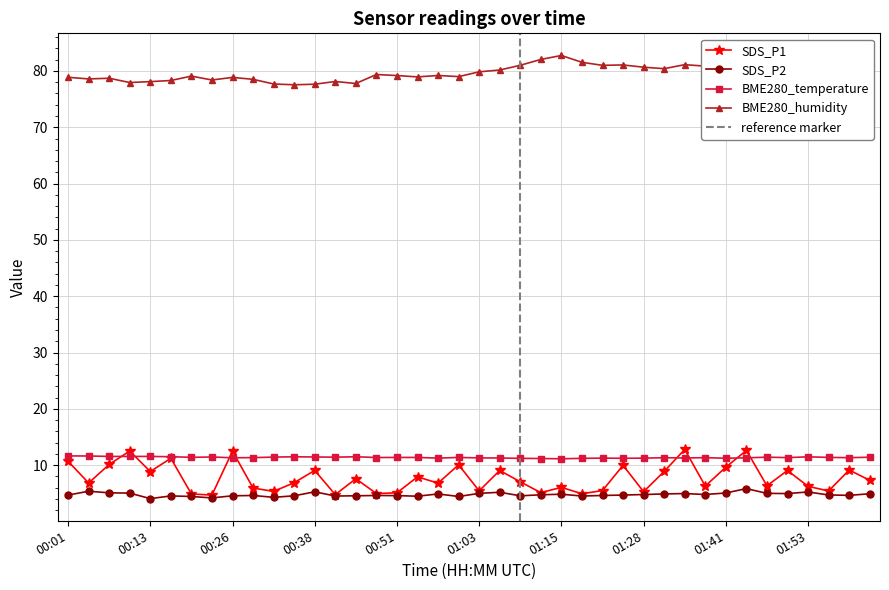

Reading left to right, transcribe all the data shown in this chart.

SDS_P1: 10.7	6.8	10.1	12.5	8.9	11.2	4.9	4.7	12.5	6.0	5.3	6.9	9.1	4.8	7.6	5.0	5.1	7.9	6.8	10.1	5.5	9.1	7.0	5.1	6.1	4.9	5.5	10.0	5.3	8.9	12.8	6.3	9.7	12.6	6.3	9.1	6.2	5.4	9.2	7.3
SDS_P2: 4.7	5.4	5.1	5.0	4.1	4.5	4.5	4.2	4.6	4.6	4.3	4.6	5.3	4.5	4.6	4.6	4.6	4.5	4.9	4.5	5.0	5.2	4.6	4.8	4.8	4.5	4.6	4.7	4.8	4.9	5.0	4.8	5.1	5.8	5.0	5.0	5.2	4.7	4.7	4.9
BME280_temperature: 11.7	11.6	11.6	11.6	11.6	11.5	11.4	11.5	11.3	11.3	11.4	11.5	11.5	11.4	11.5	11.4	11.4	11.4	11.3	11.4	11.3	11.3	11.2	11.2	11.1	11.2	11.3	11.2	11.3	11.3	11.3	11.3	11.2	11.3	11.4	11.3	11.5	11.4	11.3	11.4
BME280_humidity: 78.9	78.6	78.7	77.9	78.1	78.3	79.1	78.4	78.8	78.5	77.7	77.5	77.6	78.1	77.8	79.4	79.2	78.9	79.2	79.0	79.8	80.2	81.0	82.0	82.7	81.5	81.0	81.1	80.7	80.4	81.1	80.8	81.0	81.0	80.5	80.7	80.2	80.6	80.6	80.6